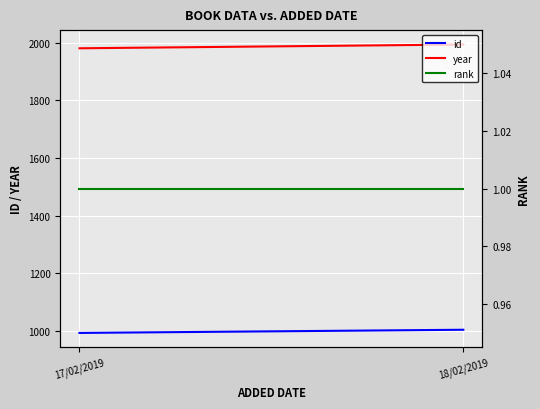

What is the value of the year point at the 2nd from the left?

1993